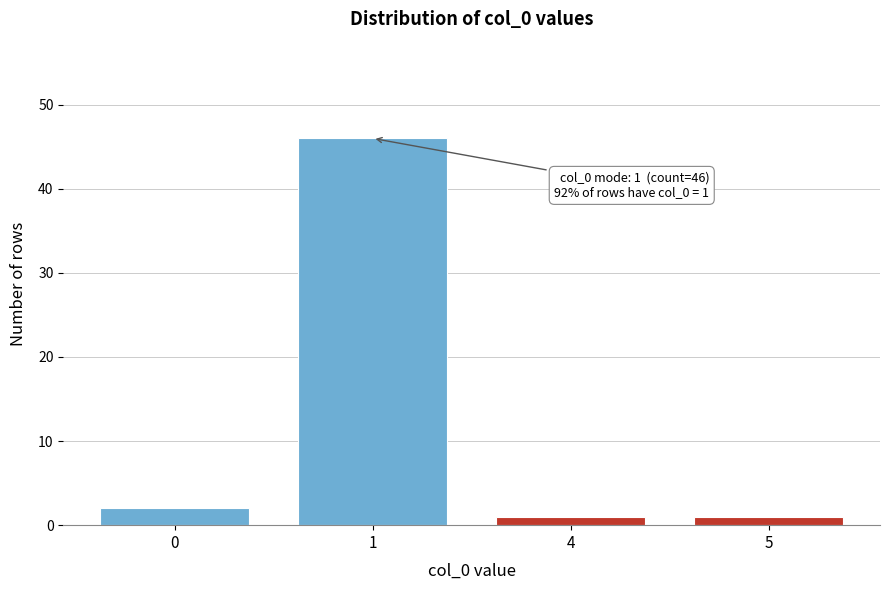

Reading left to right, transcribe all the data shown in this chart.

2	46	1	1